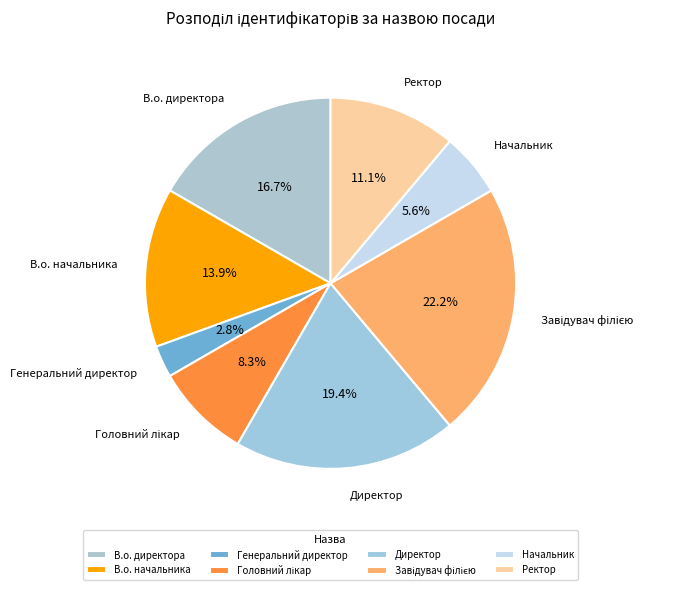

Which category has the smallest portion of the pie?

Генеральний директор